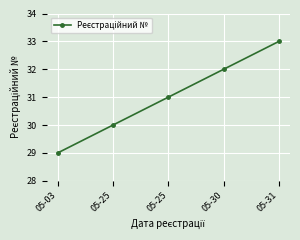

What is the greatest value displayed?

33